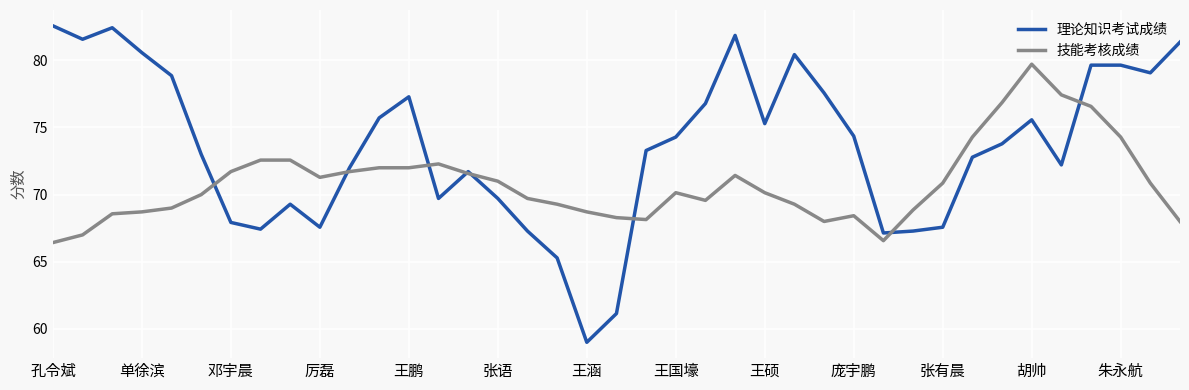

Which series has the largest range (max minus min)?

理论知识考试成绩